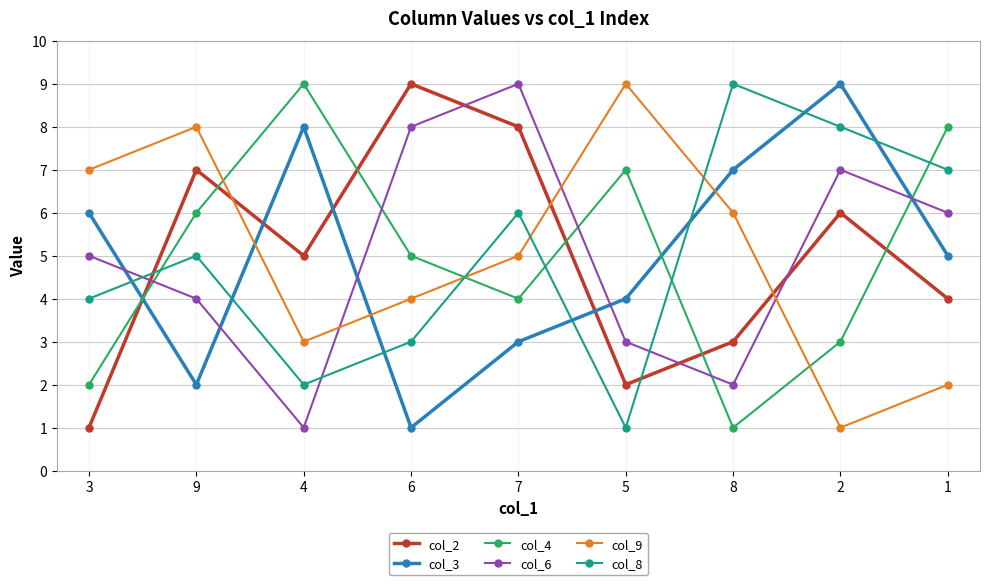

At which category is the sum across all series the highest?

7